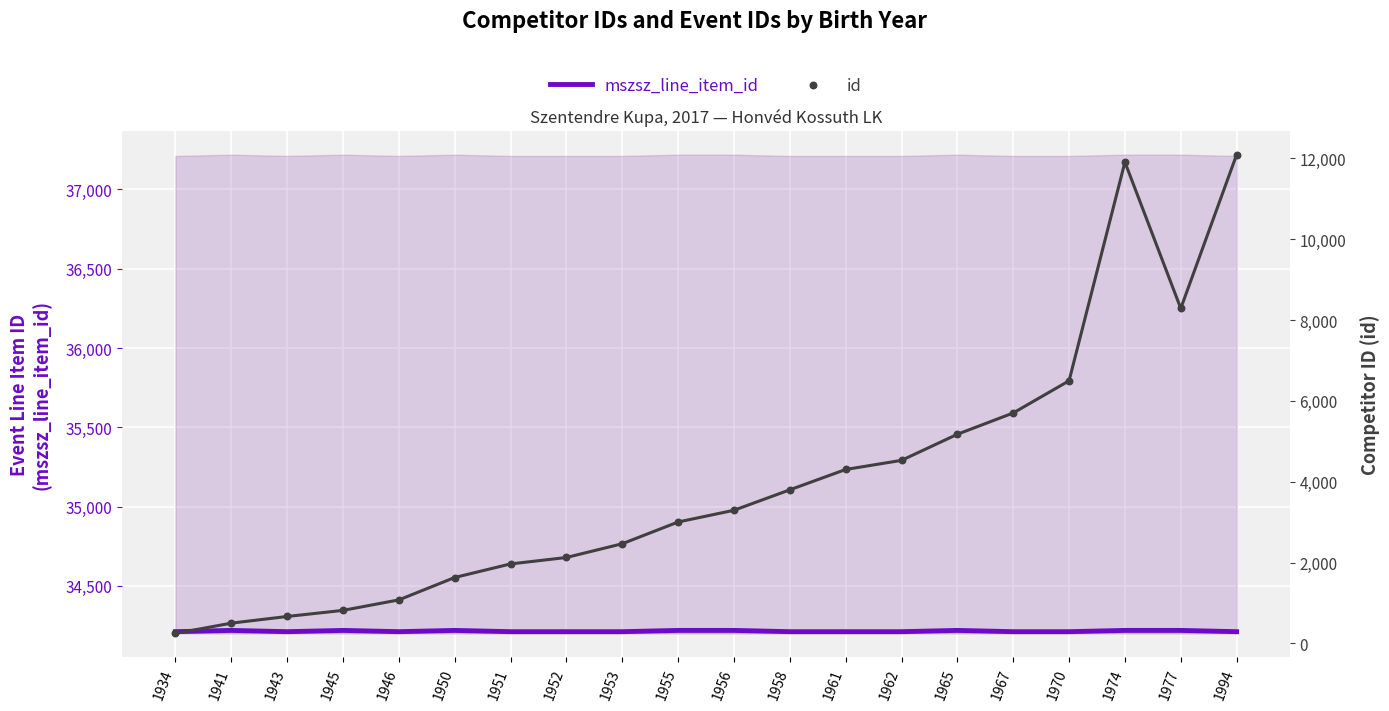

Which series contains the highest Y value?

mszsz_line_item_id